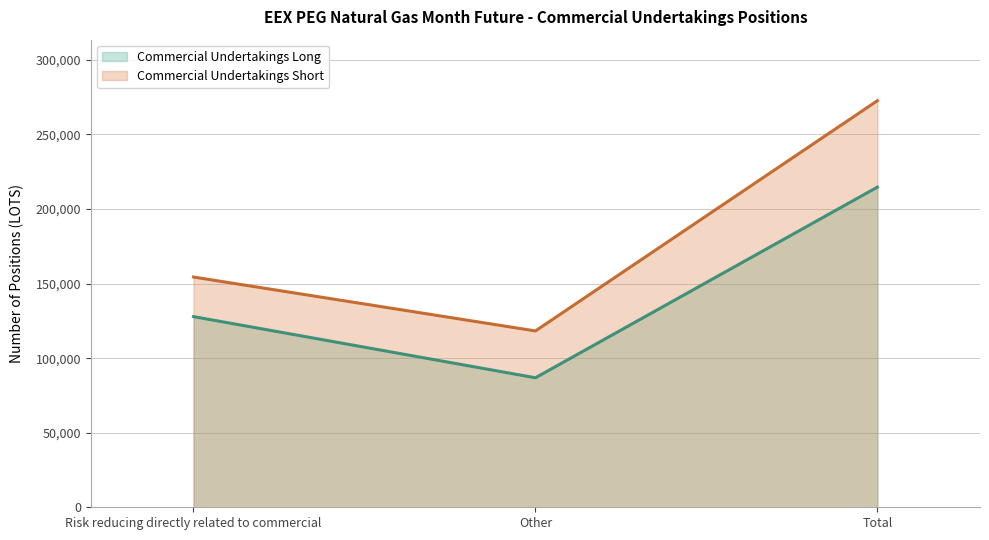

Rank the series by their maximum value, from highest to lowest.

Commercial Undertakings Short, Commercial Undertakings Long